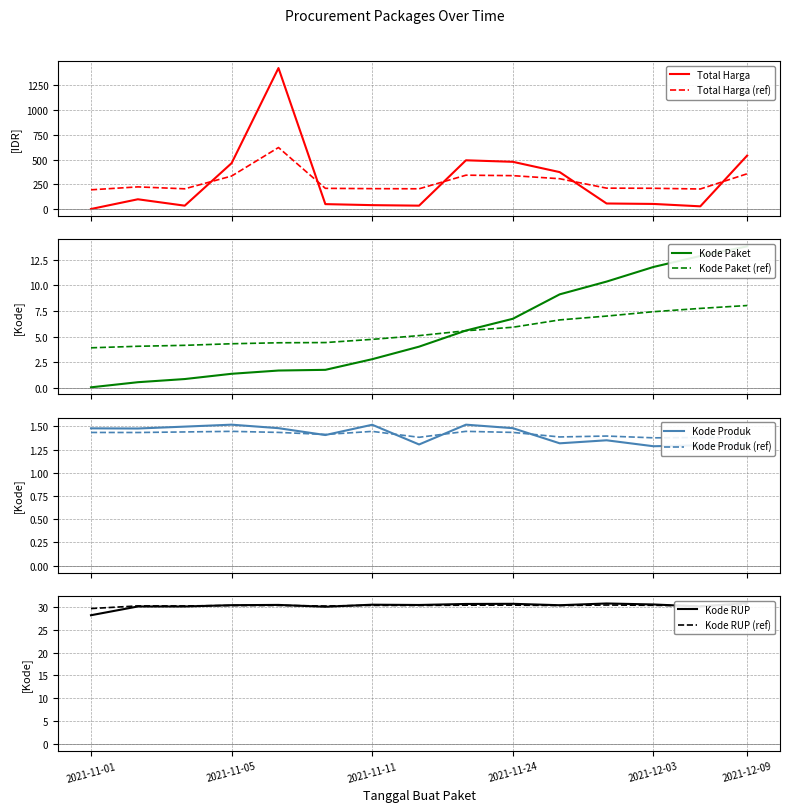

What is the total value across all series at 2021-11-08?

83.1